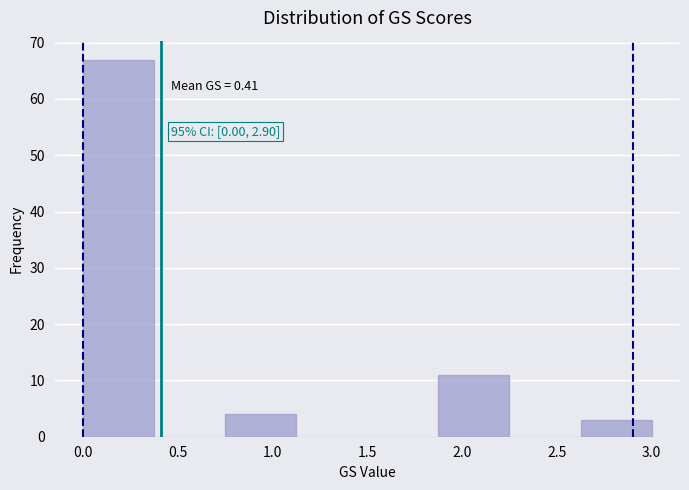

Over which range of the x-axis is the bar tallest?

0.000 to 0.375